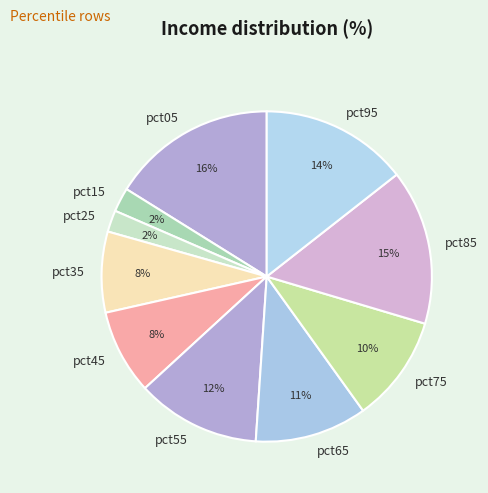

How many slices are in this pie chart?

10